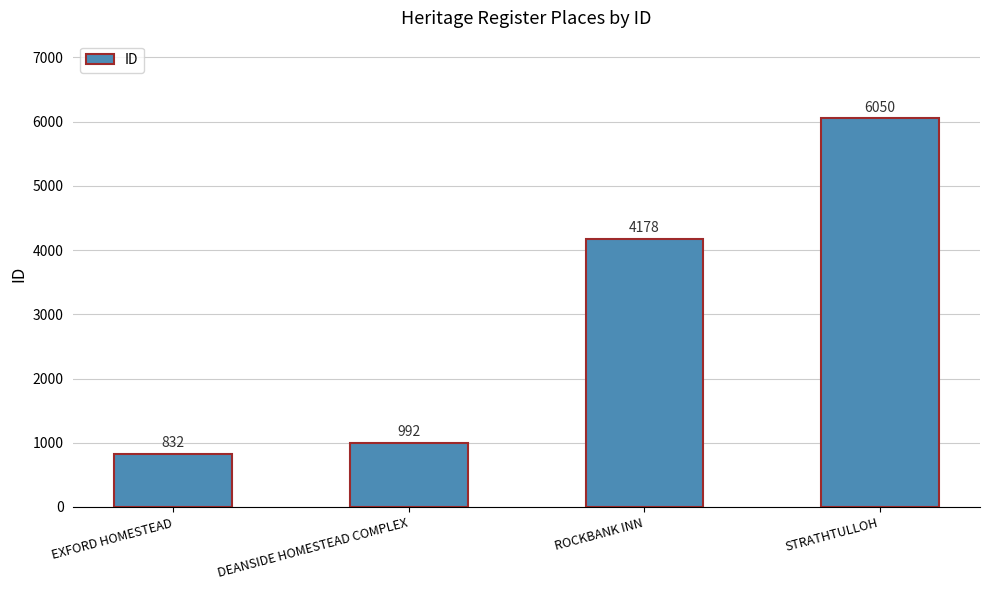

What is the label of the 1st bar from the right?

STRATHTULLOH